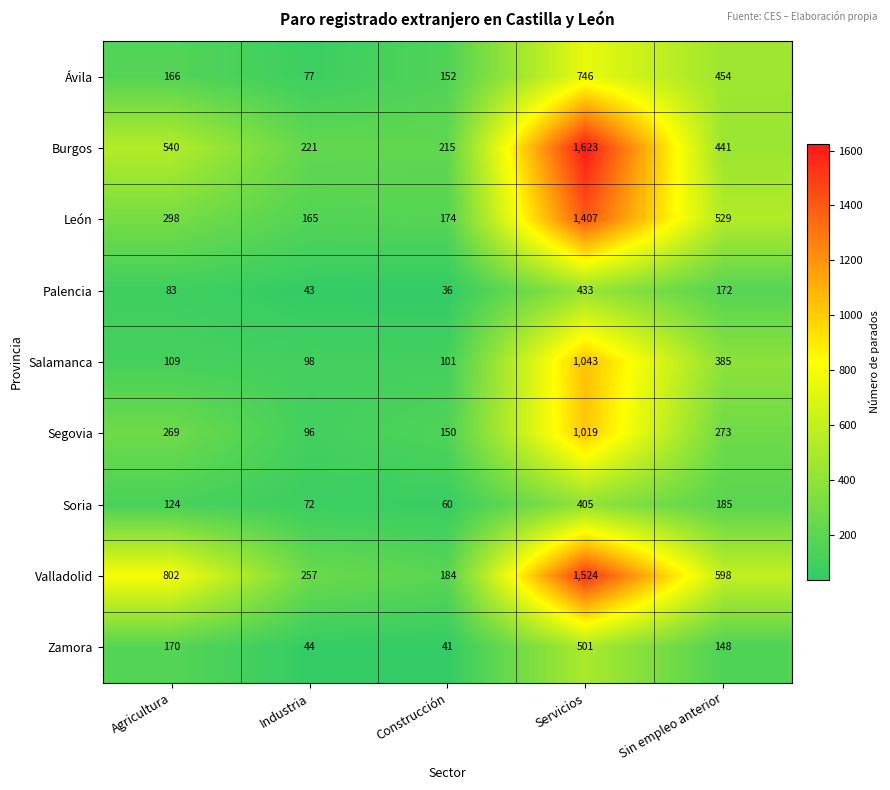

How many data points does each series have?

5